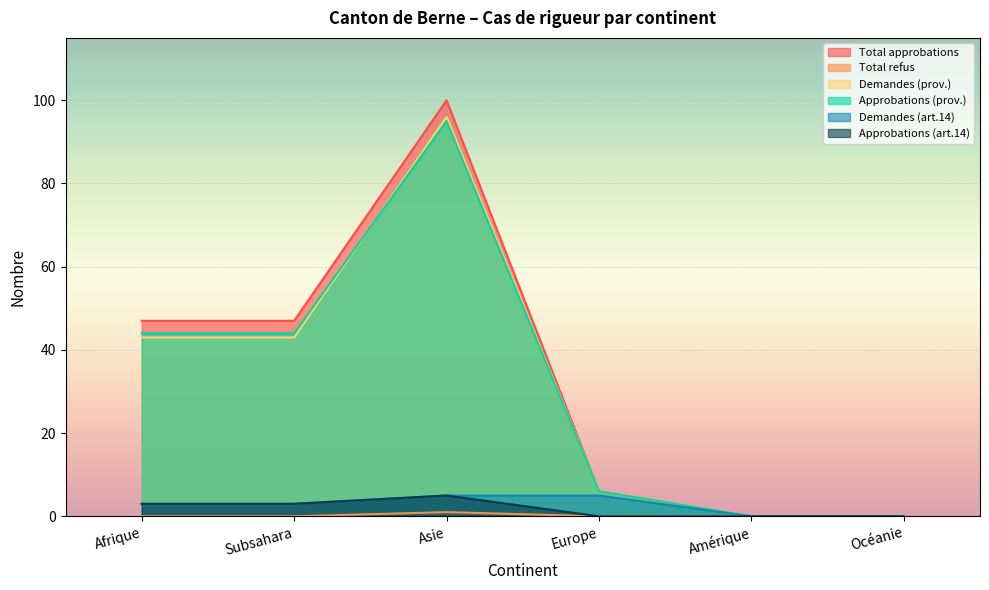

At which label is Demandes (art.14) closest to 2?

Afrique